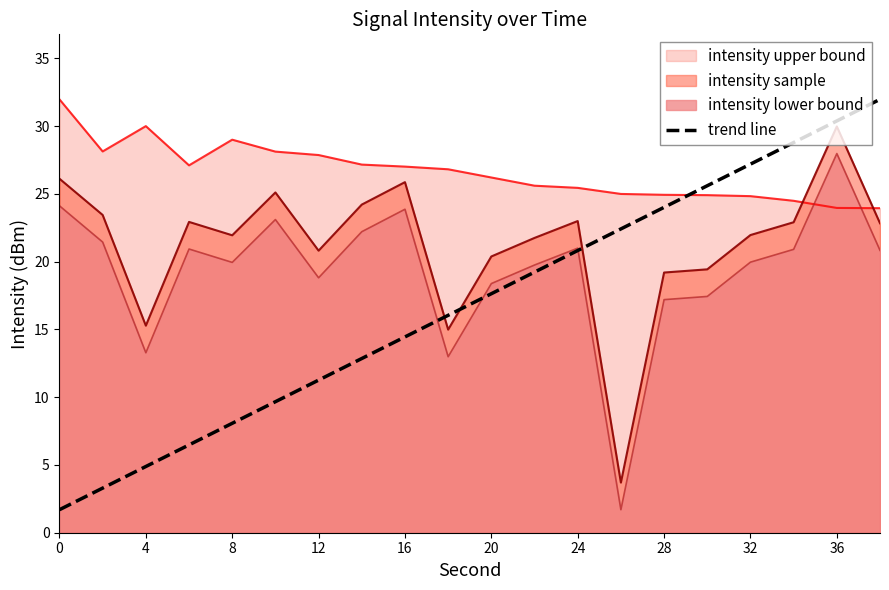

Which series has the largest total across all categories?

intensity upper bound